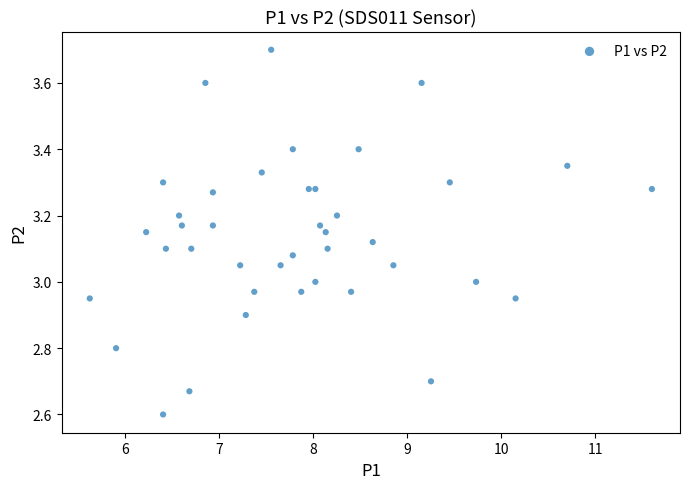

What is the range of X values (max minus min)?

6.0